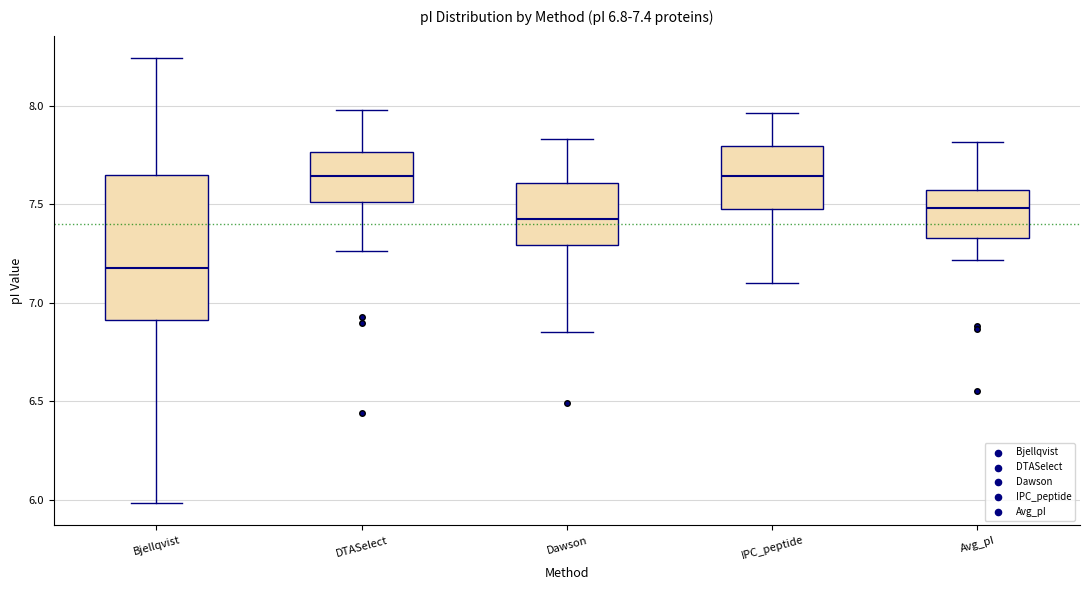

Comparing the boxes themselves (not the whiskers), which one is the tallest?

Bjellqvist